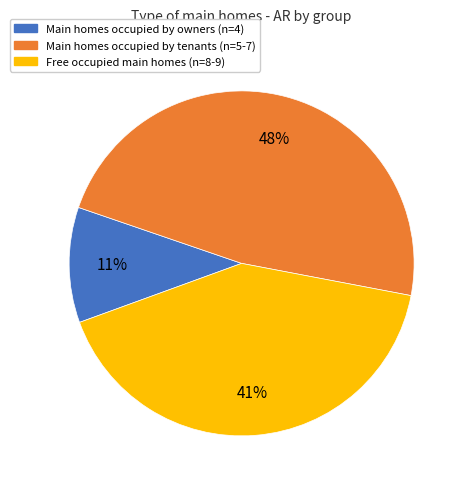

Is there a majority slice in this chart?

No